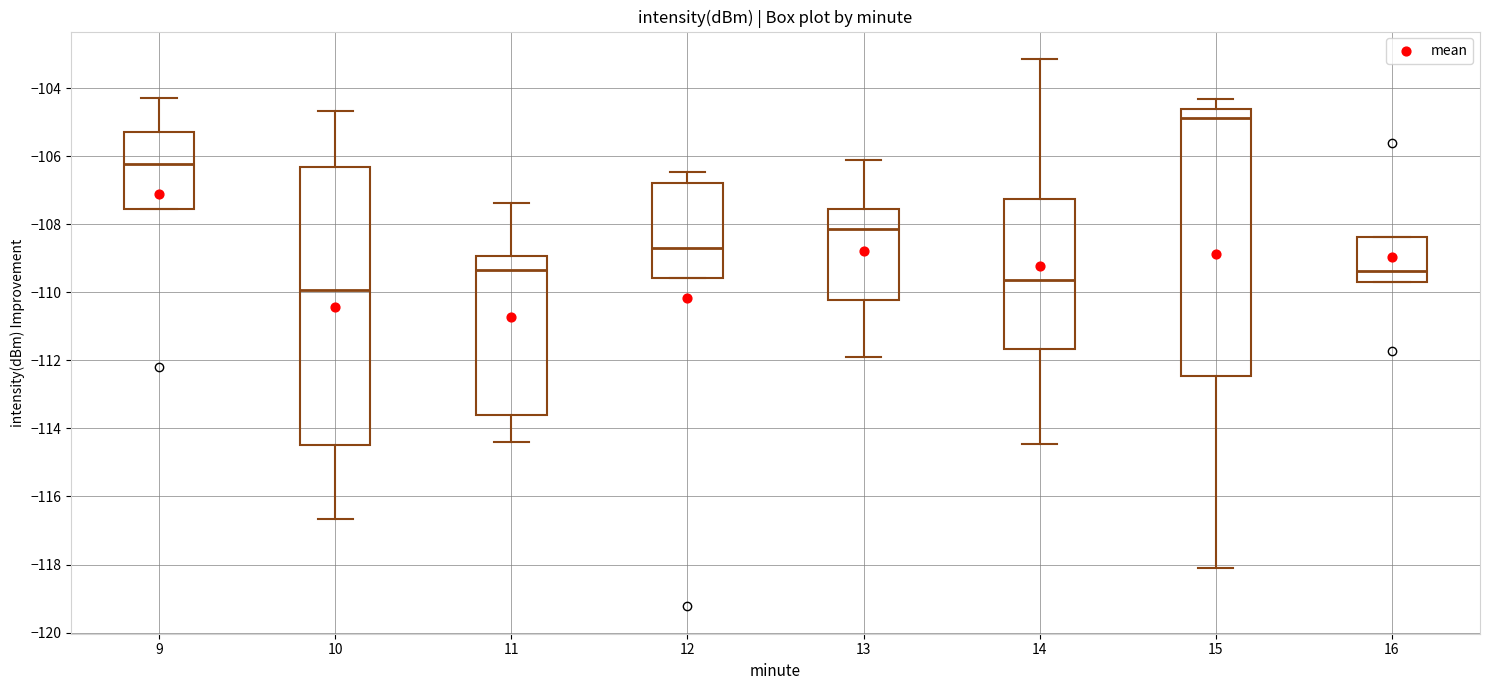

Where is the lower edge of the box at x = 14 on the y-axis? The values are not printed on the chart, so give them approximately, as read against the axis.

-111.6